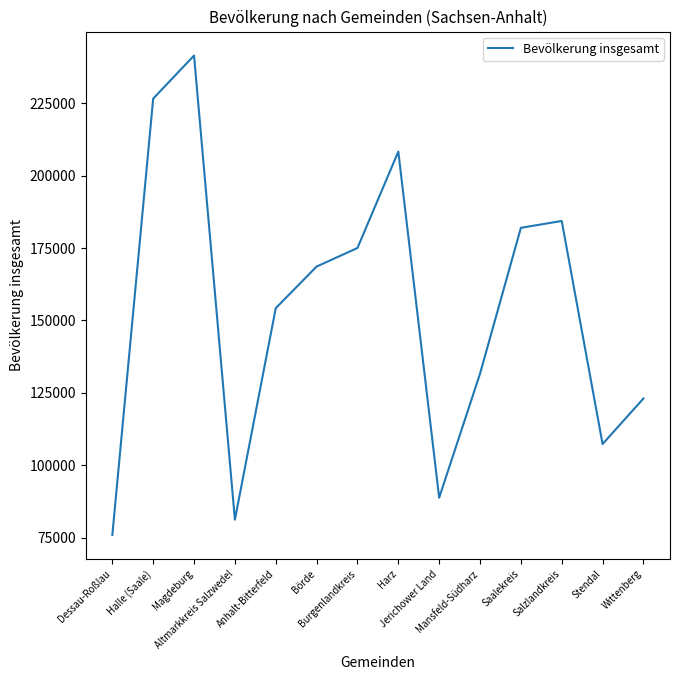

At which category does the chart reach its peak across all series?

Magdeburg